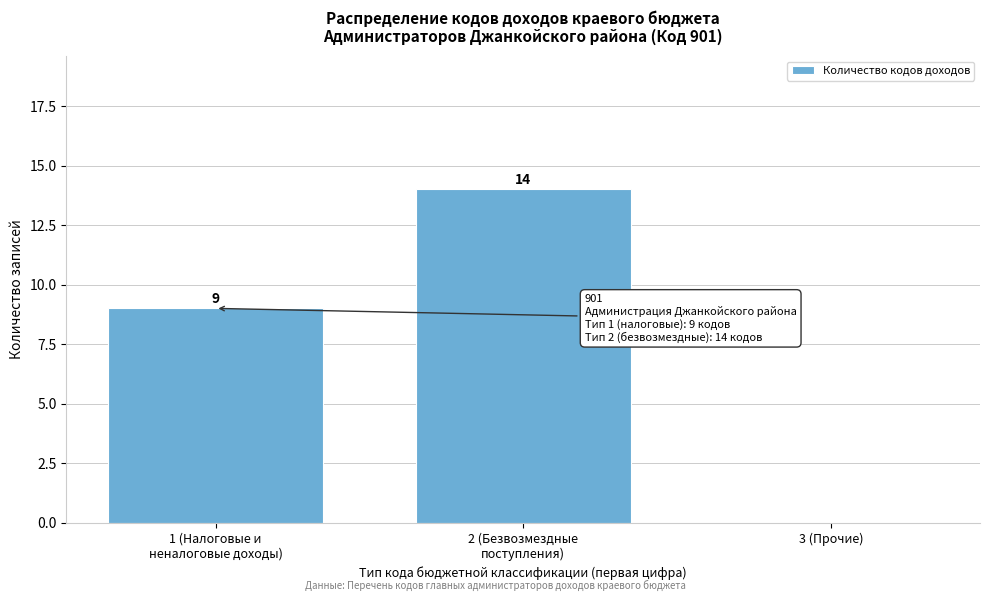

The value at 3 (Прочие) is 8. True or false?

False